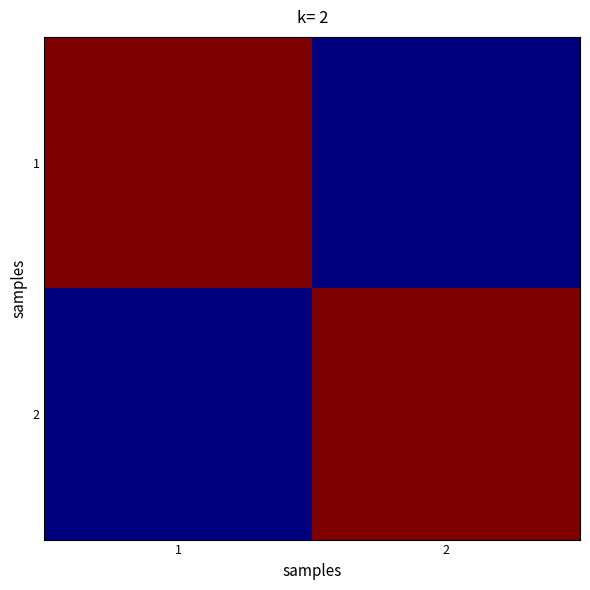

Rank the series by their maximum value, from highest to lowest.

1, 2